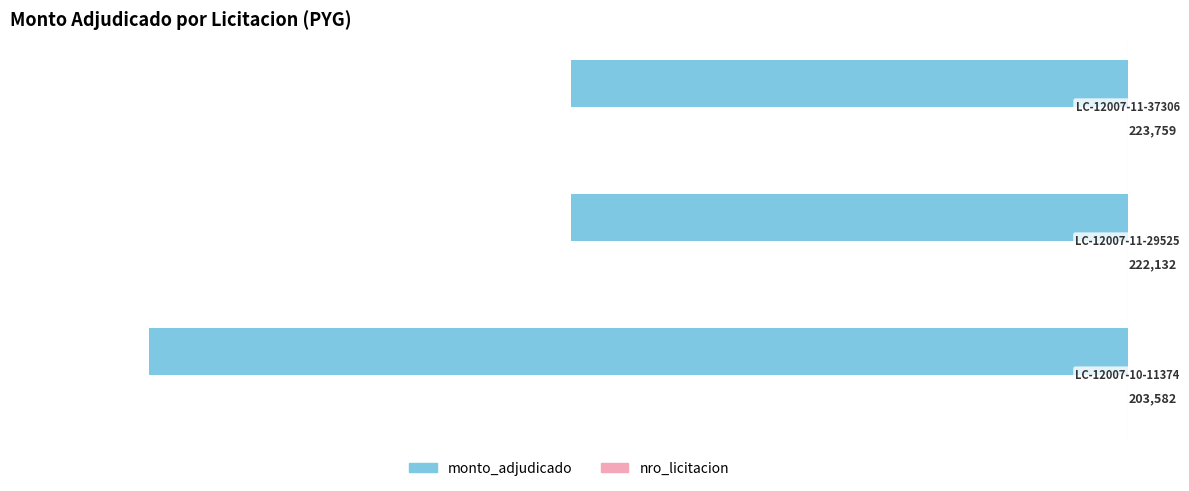

What is the greatest value displayed?

223759